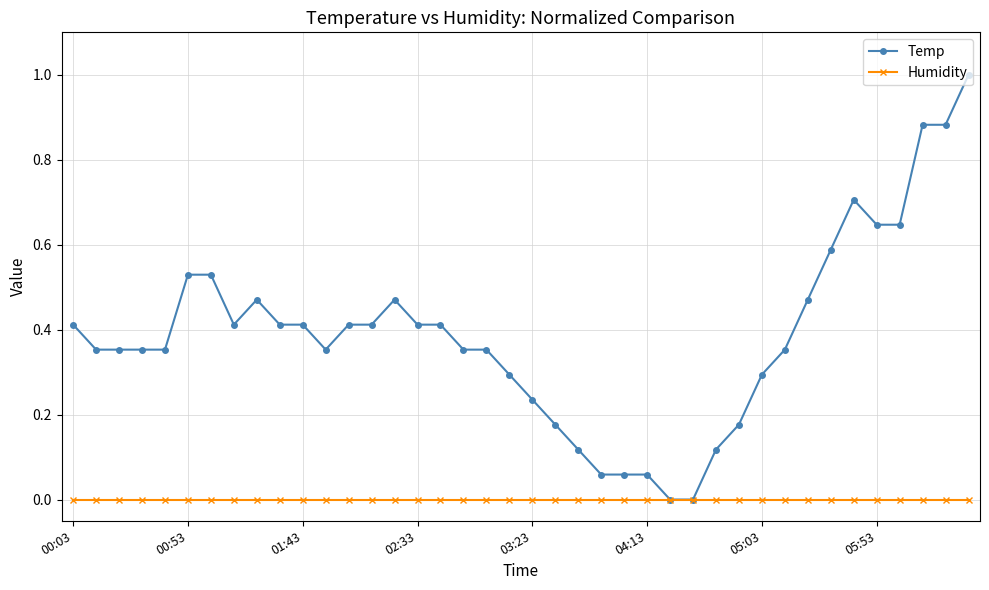

Rank the series by their average value, from lowest to highest.

Humidity, Temp